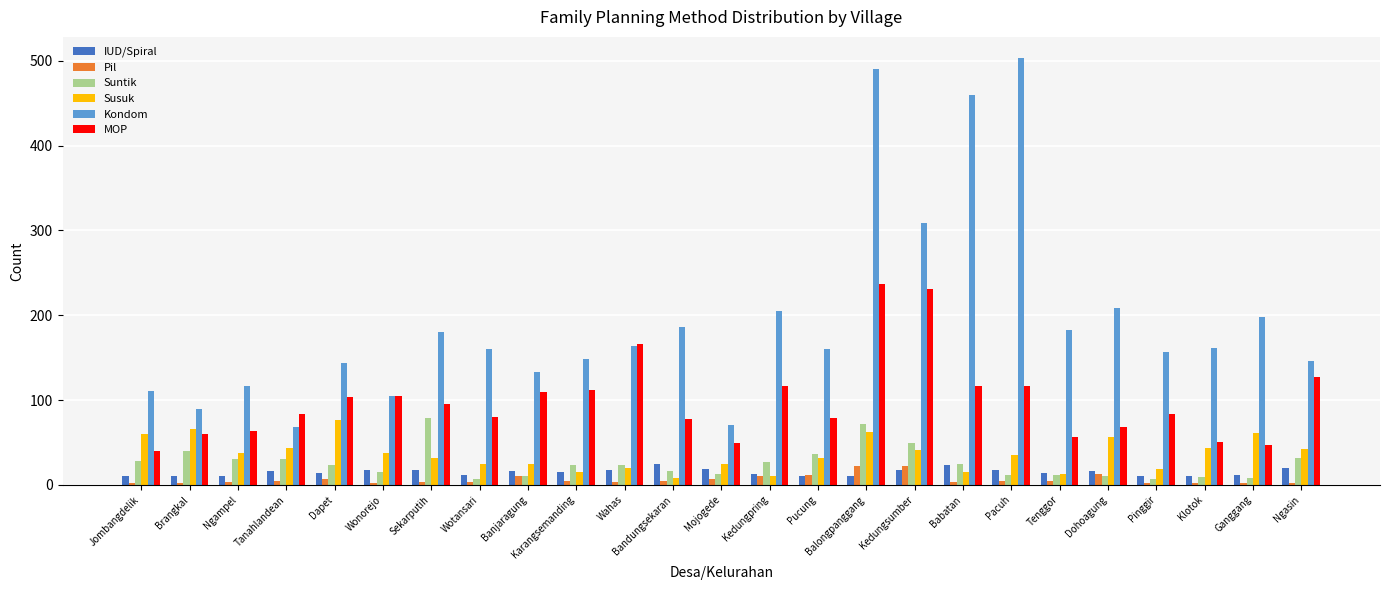

What is the sum of all Susuk values?

902